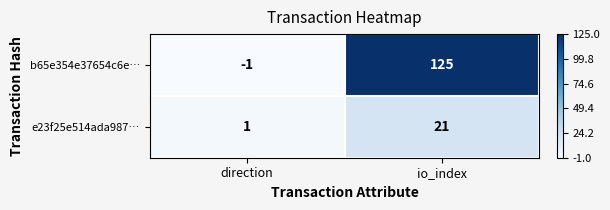

At which category does the chart reach its peak across all series?

io_index